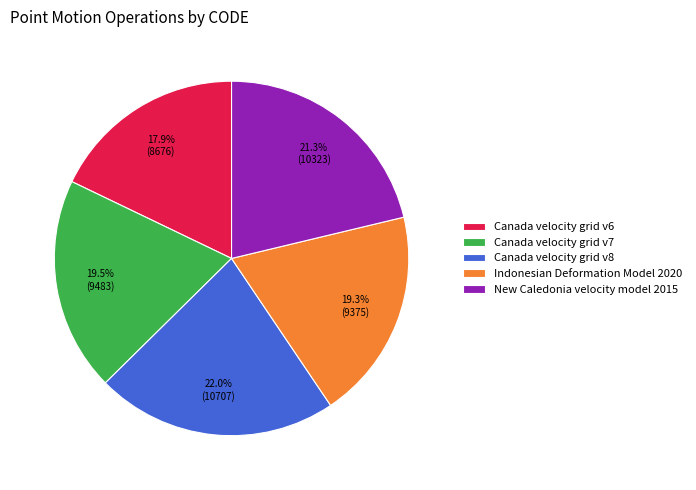

How many segments does this pie chart have?

5